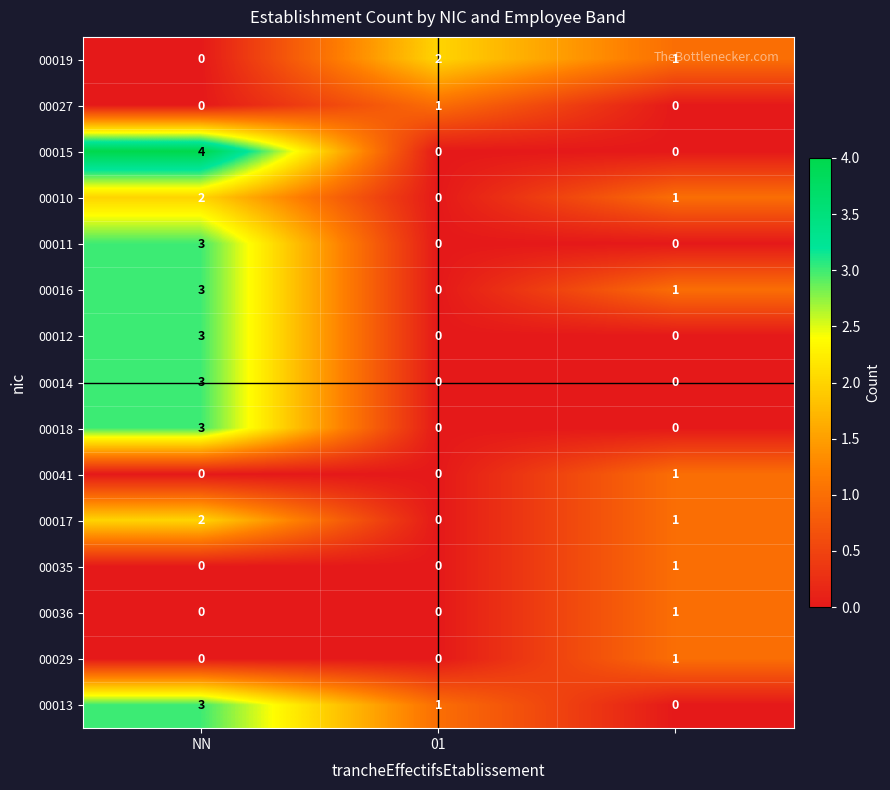

Which series has the largest range (max minus min)?

00015